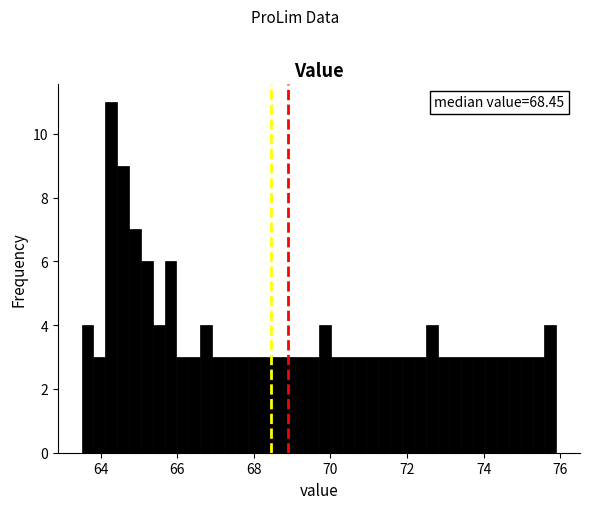

Read against the x-axis, roughly where is the centre of the tallest bar?

64.2